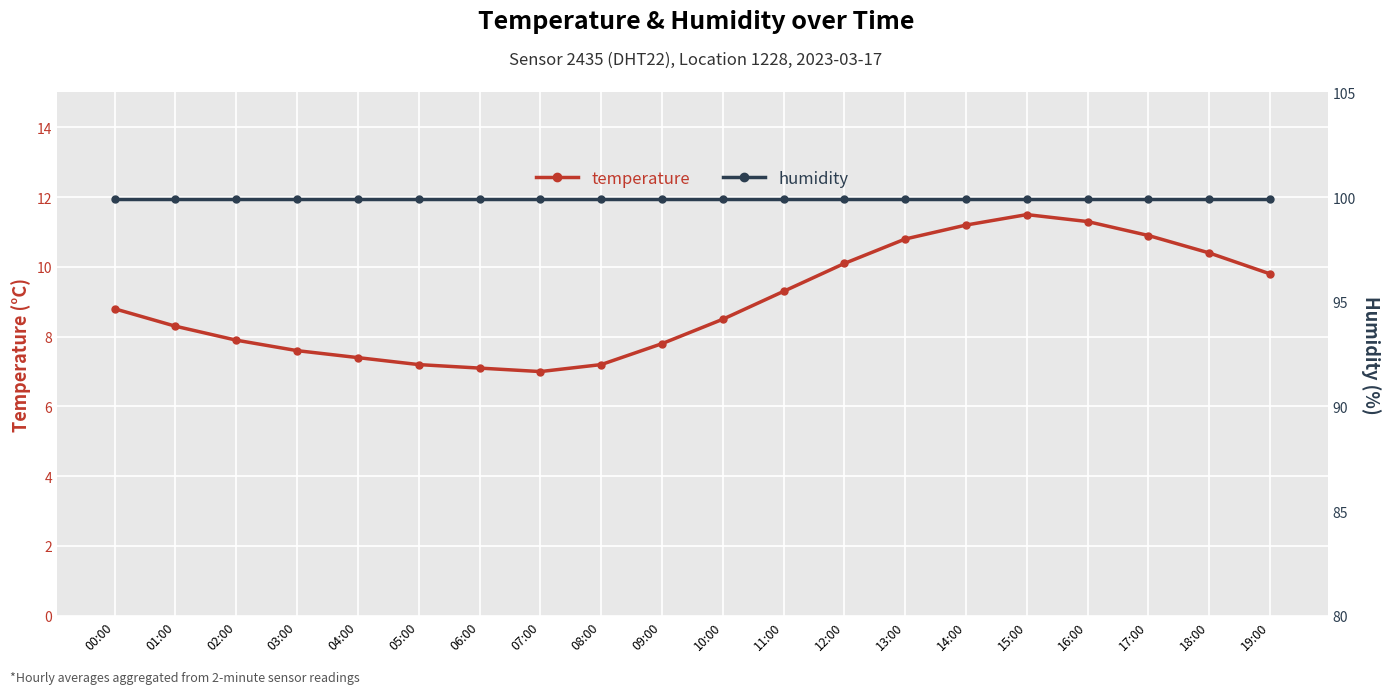

What is the value of the temperature point at the 12th from the left?

9.3